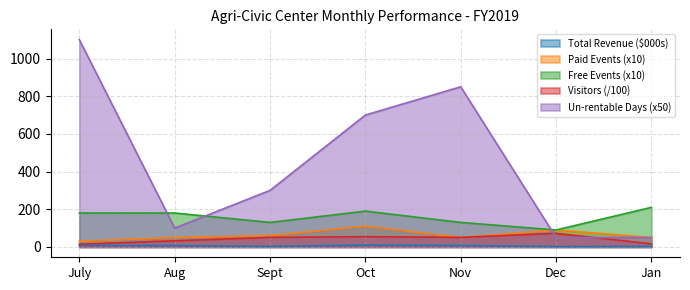

How many data points in Free Events (#) are less than 180?

3